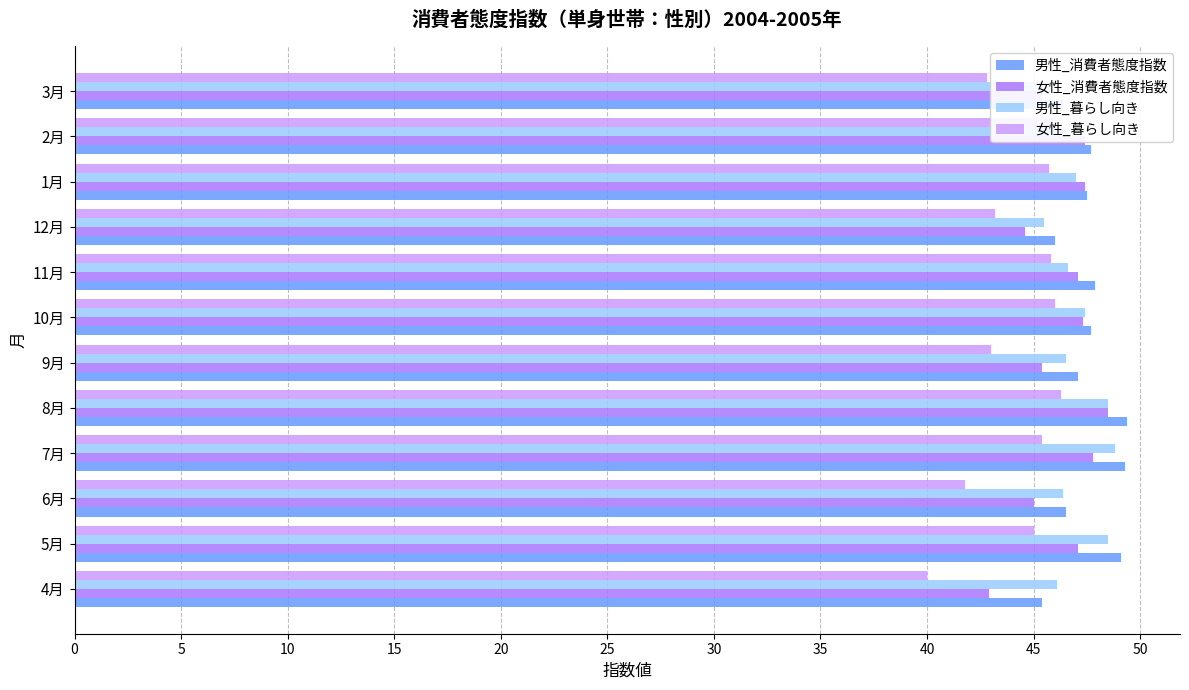

What is the total value across all series at 1月?

187.6